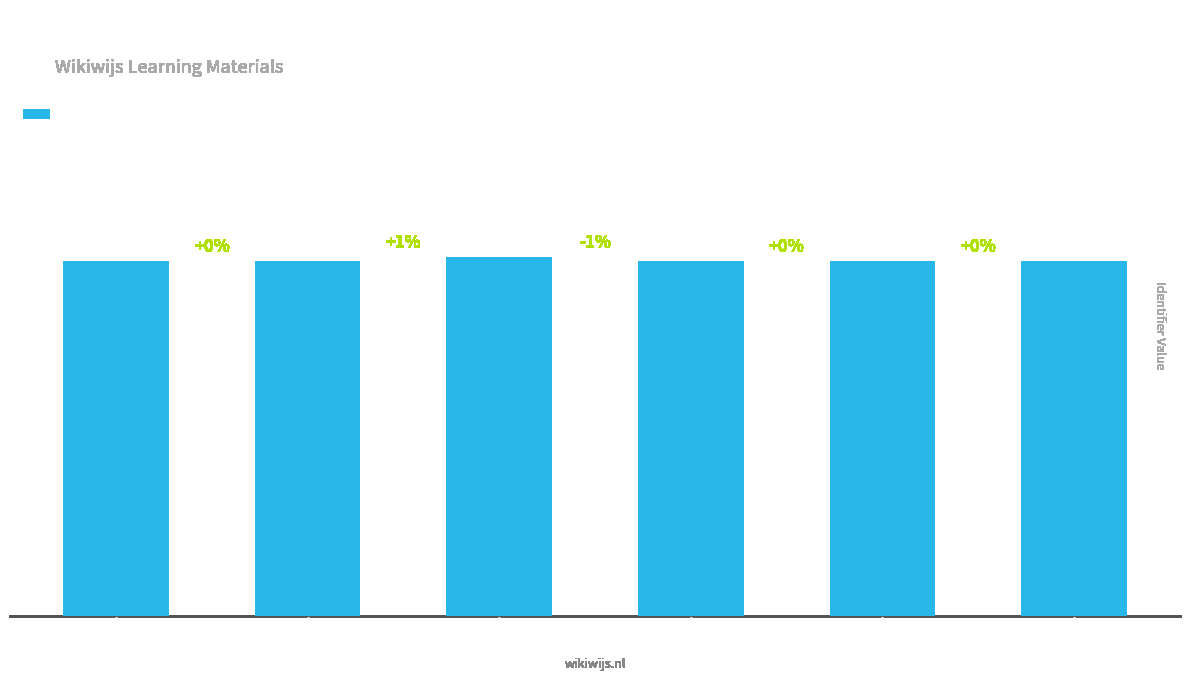

Reading left to right, transcribe all the data shown in this chart.

Entree plantenteelt=1872466	inleiding=1872496	vragen en opdrachten=1894668	grondbewerking=1872482	frees=1872492	rotorkopeg=1872484